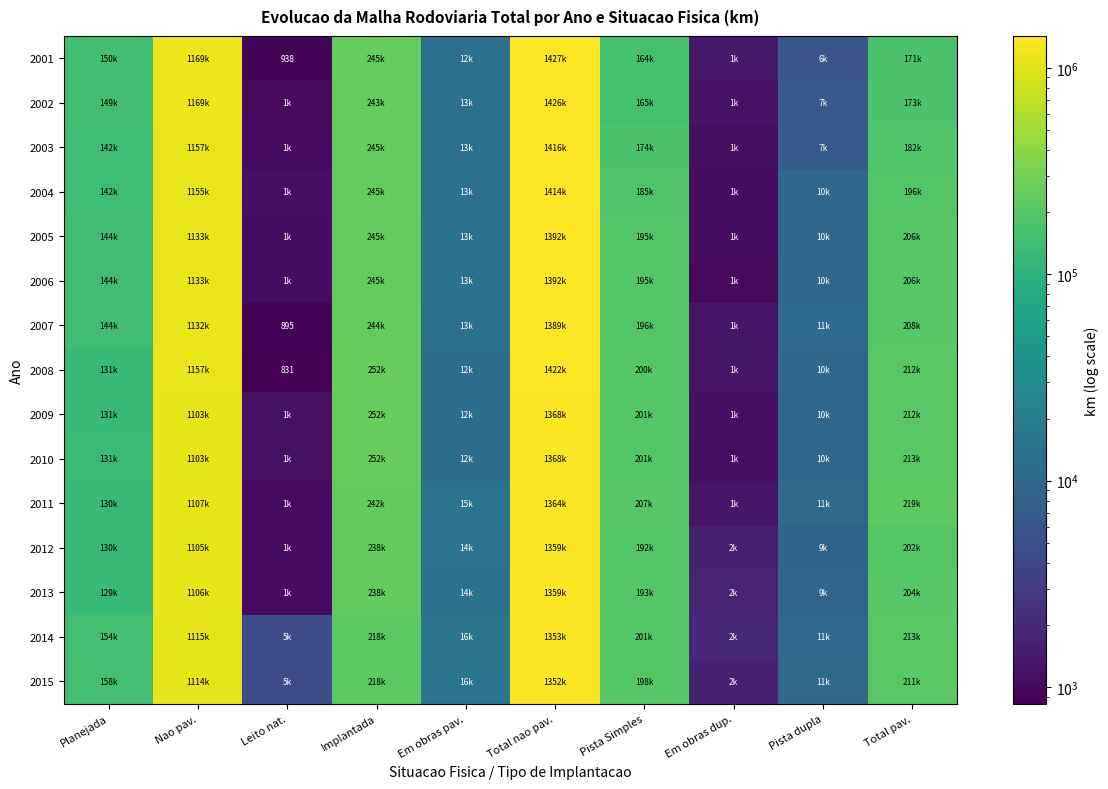

How many data points does each series have?

10